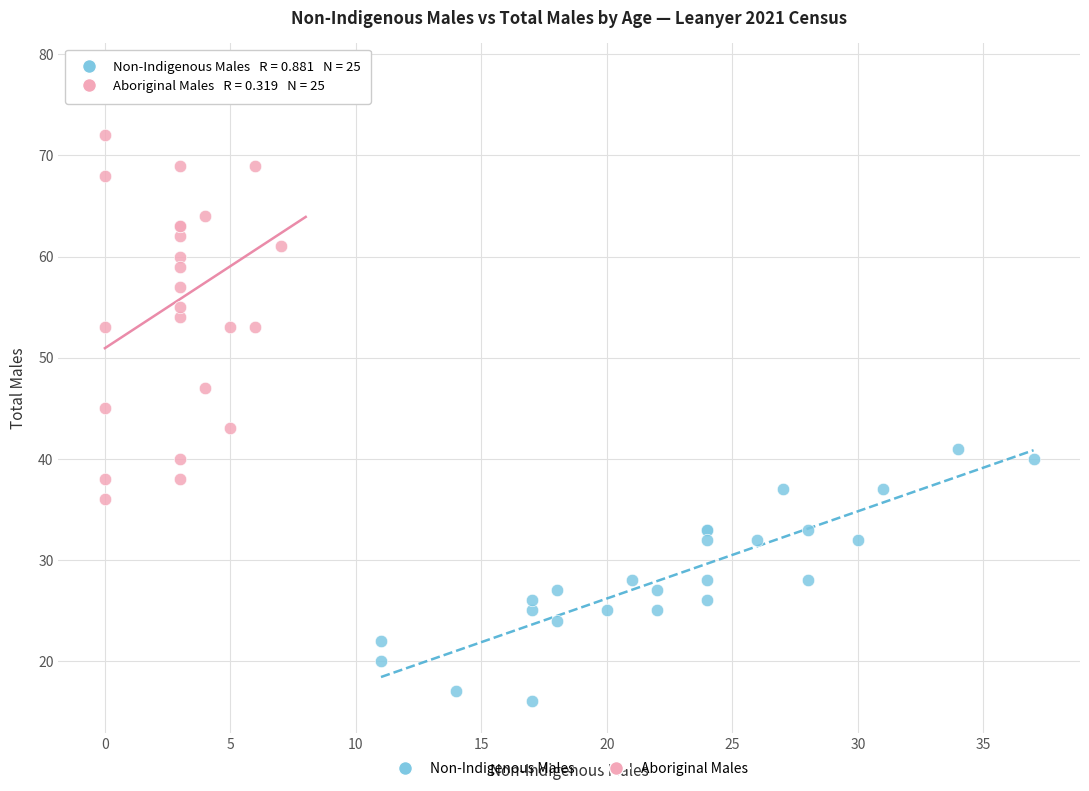

Which series reaches the maximum Y coordinate?

Aboriginal Males